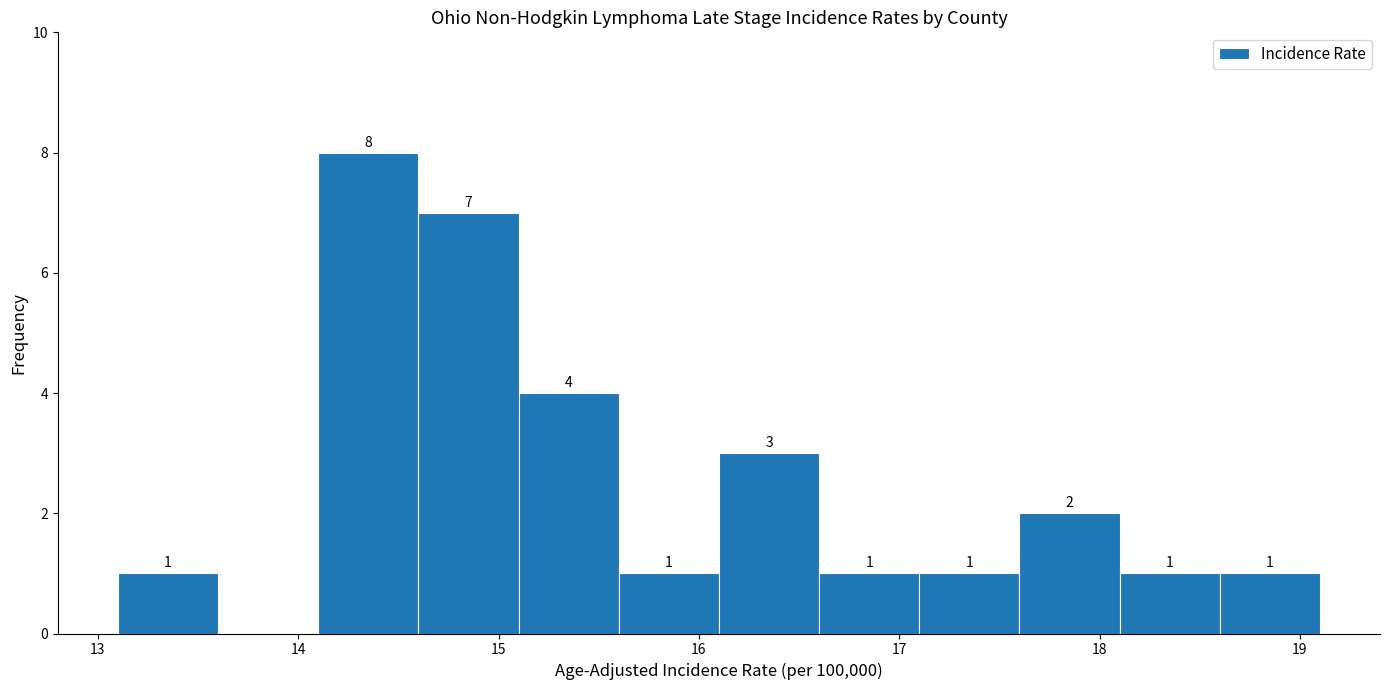

Over which range of the x-axis is the bar tallest?

14.1 to 14.6